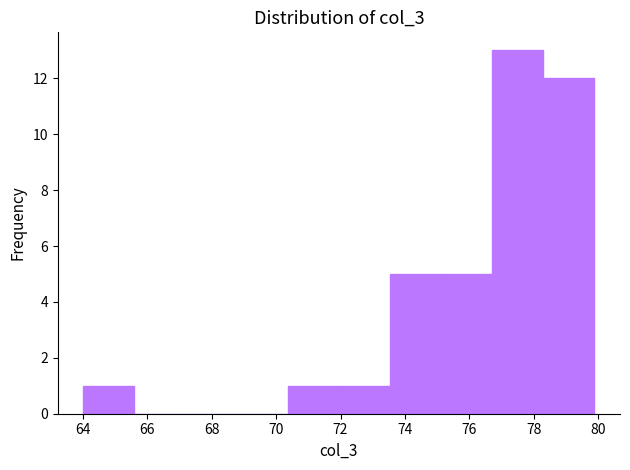

Reading left to right, list every bar in this chart as the range it spans on the x-axis followed by its height. Neither the bar edges nor the heights are printed on the chart, so give them approximately, as read against the axes.

64.0 to 65.6: 1
65.6 to 67.2: 0
67.2 to 68.8: 0
68.8 to 70.4: 0
70.4 to 72.0: 1
72.0 to 73.6: 1
73.6 to 75.2: 5
75.2 to 76.8: 5
76.8 to 78.2: 13
78.2 to 79.8: 12